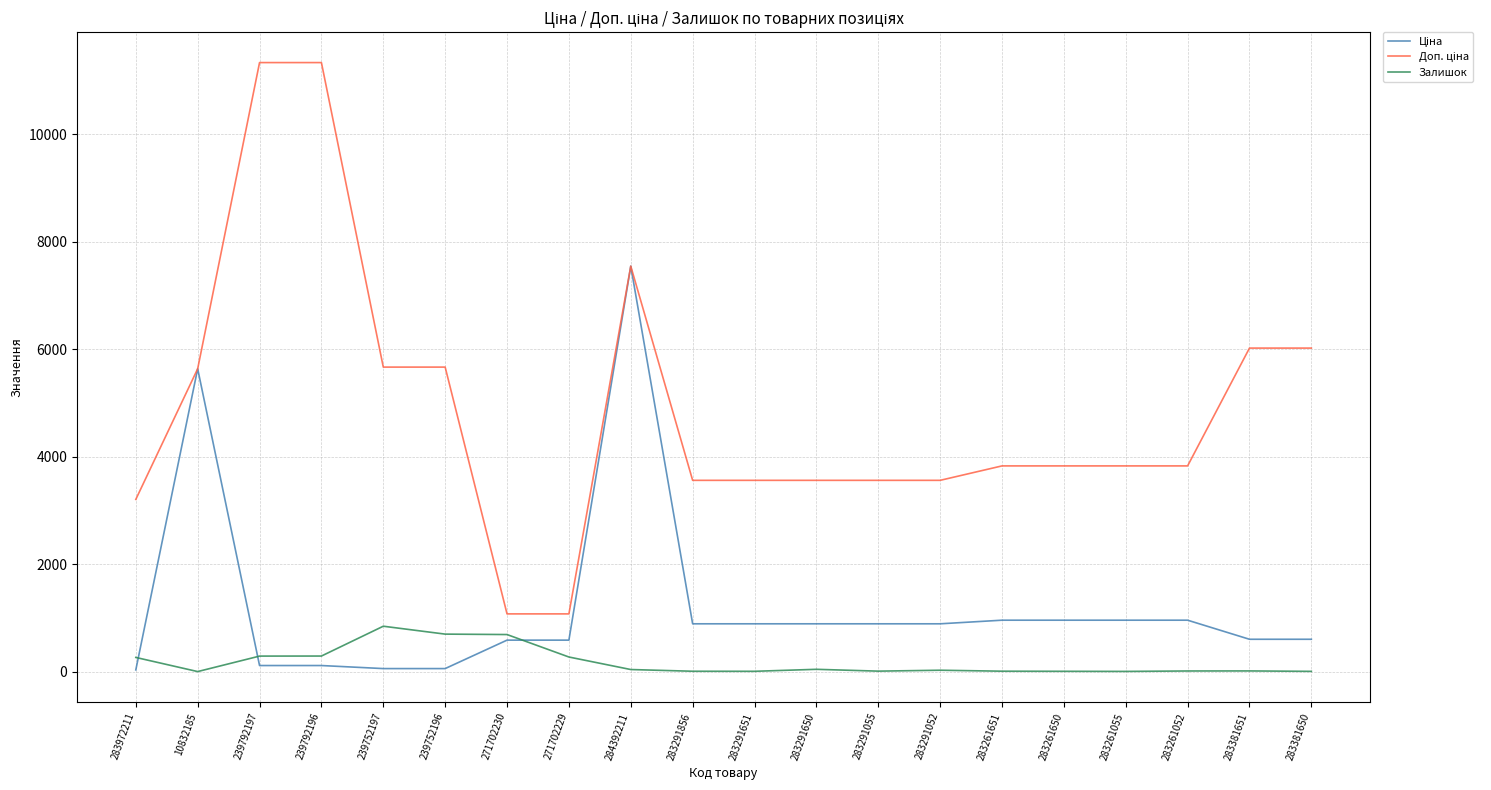

At which category is the sum across all series the highest?

284392211